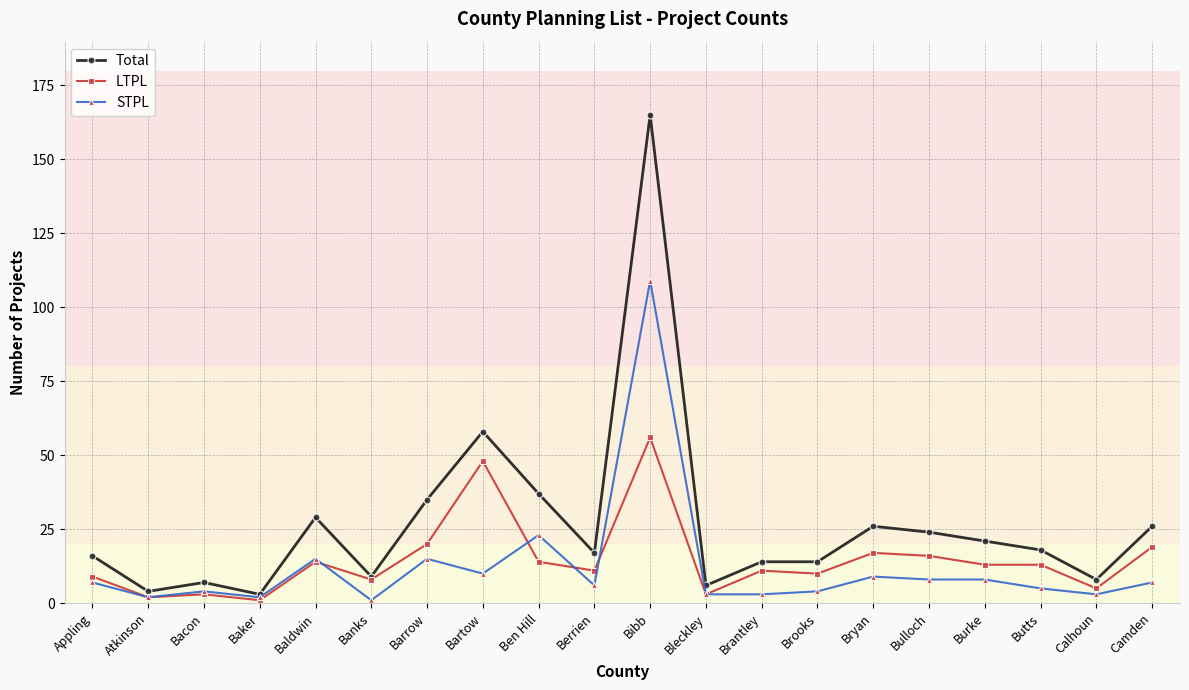

True or false: Total has more than 1 points higher than both neighbors.

True